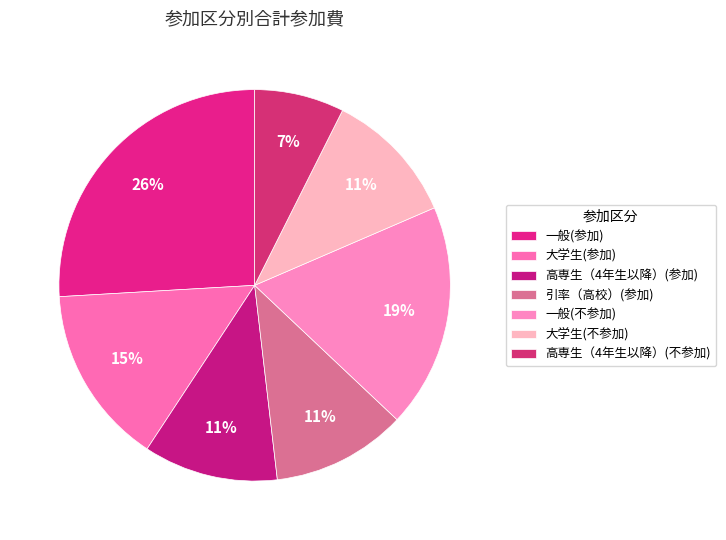

To the nearest percent, what is the average slice percentage?

14%